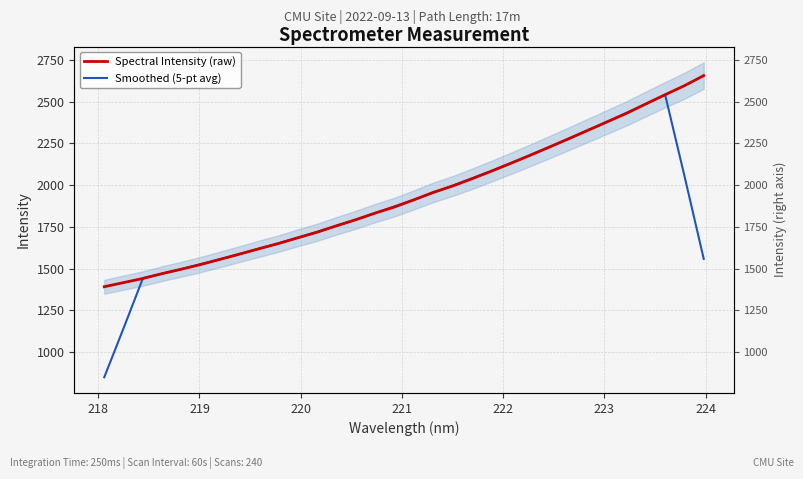

True or false: Spectral Intensity (raw) has more than 1 interior local peaks.

False